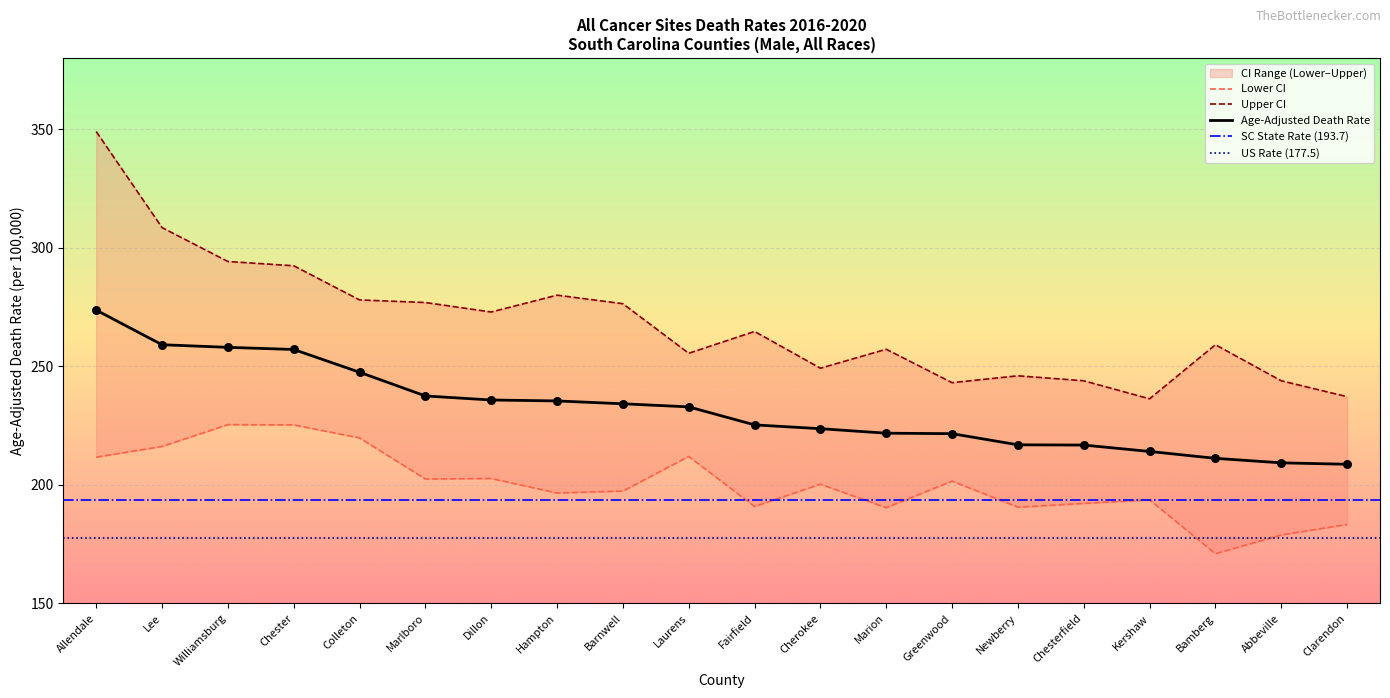

Which series reaches the minimum Y coordinate?

Lower CI